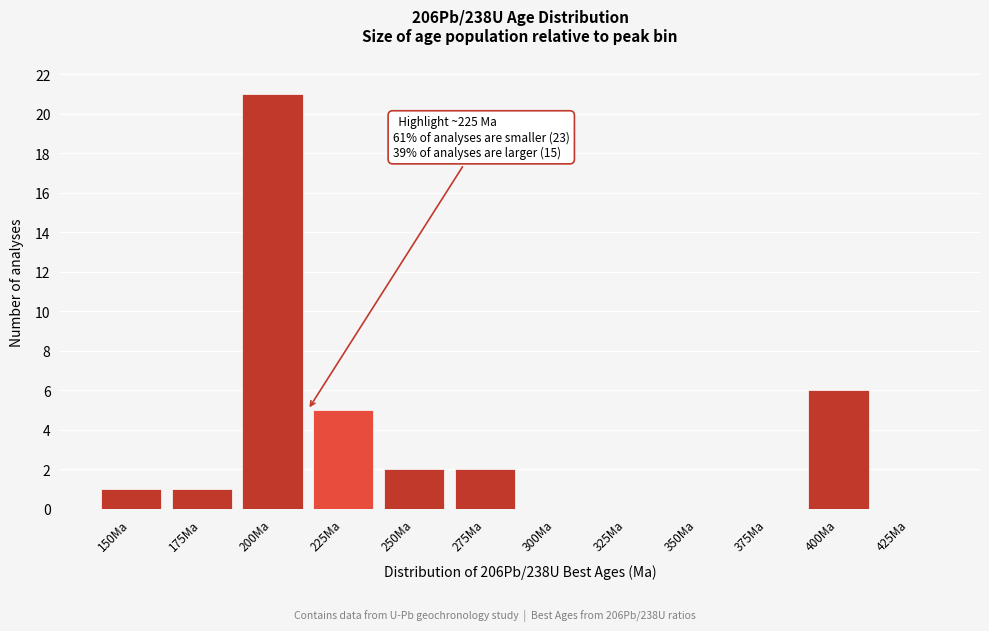

Reading left to right, extract all data points from this chart.

150Ma=1	175Ma=1	200Ma=21	225Ma=5	250Ma=2	275Ma=2	300Ma=0	325Ma=0	350Ma=0	375Ma=0	400Ma=6	425Ma=0